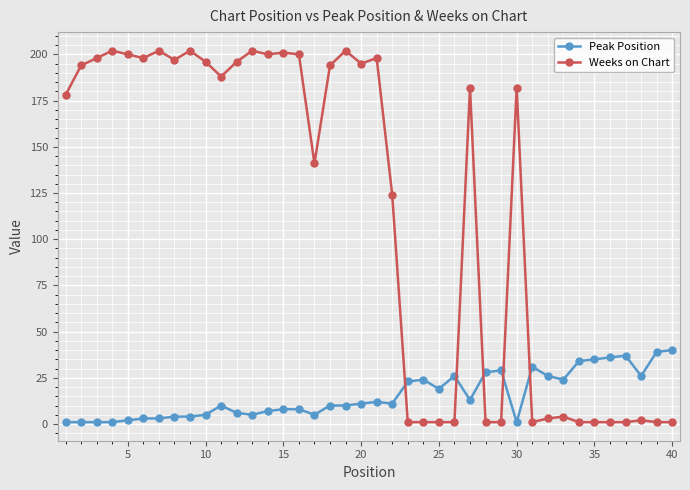

Rank the series by their average value, from lowest to highest.

Peak Position, Weeks on Chart